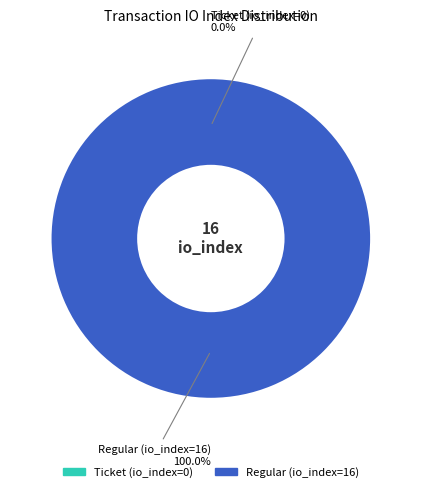

What is the change in value from Ticket (io_index=0) to Regular (io_index=16)?

+16